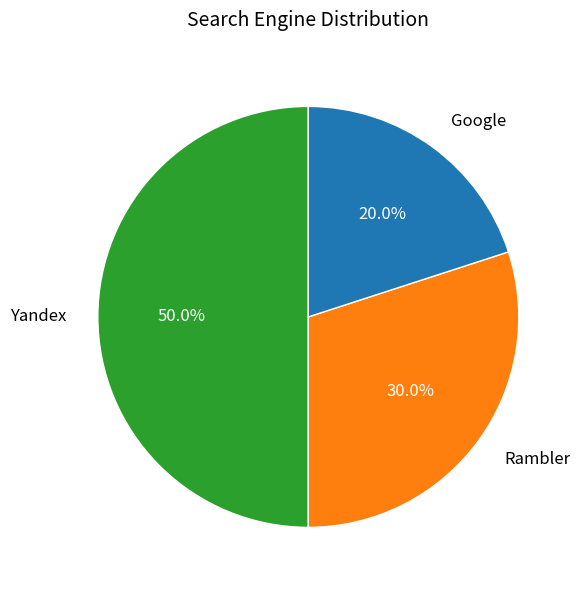

Does Google represent more than half of the total?

No